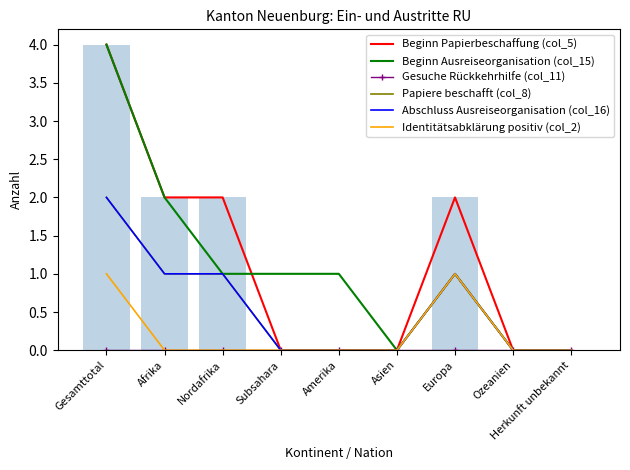

At how many categories does at least one series exceed 0?

6